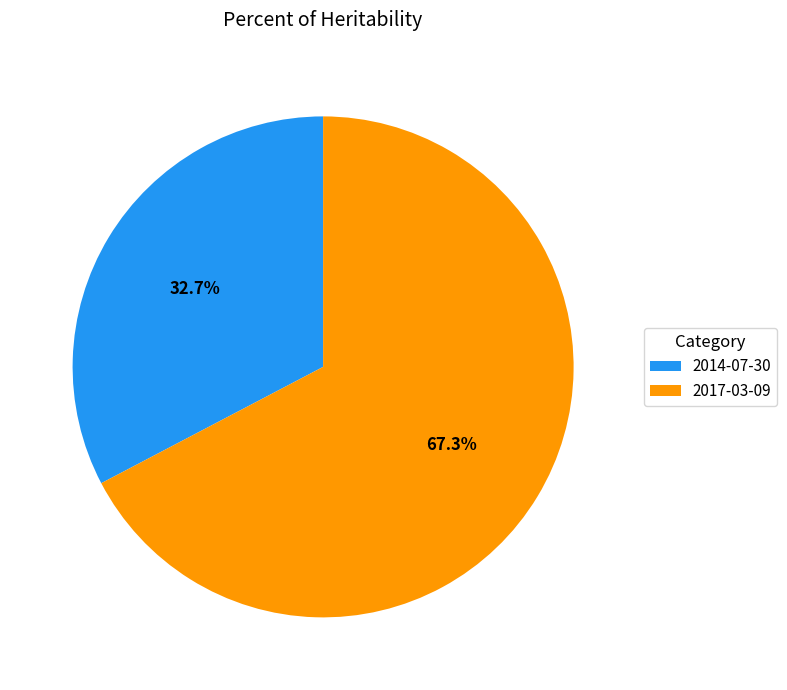

Is the sum of 2014-07-30 and 2017-03-09 greater than half?

Yes